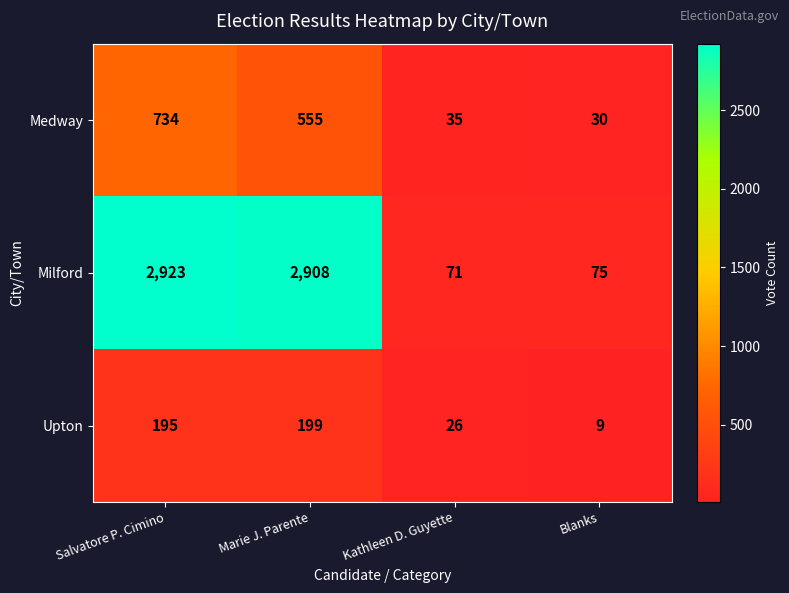

How many distinct data groups are displayed?

3